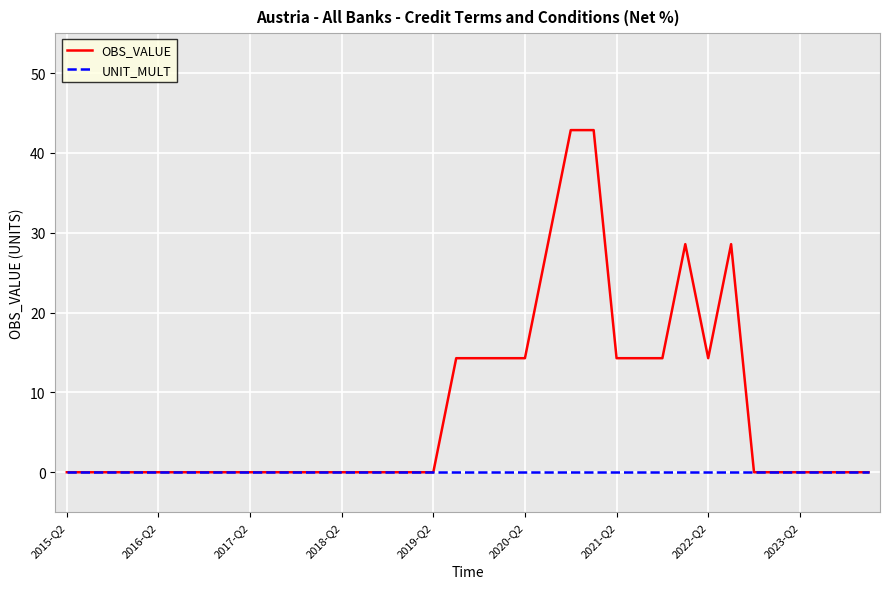

What is the maximum value shown in the chart?

42.9